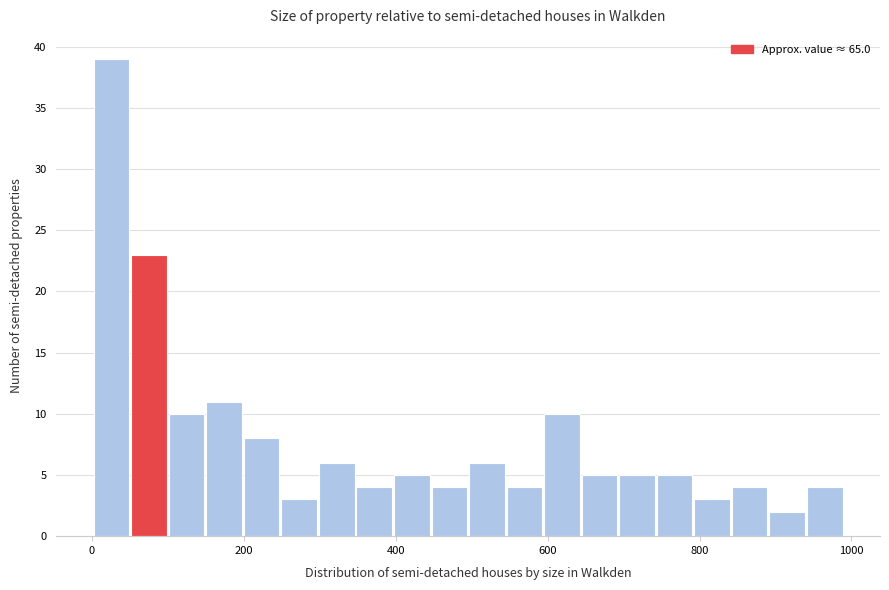

Read against the x-axis, roughly where is the centre of the tallest bar?

20